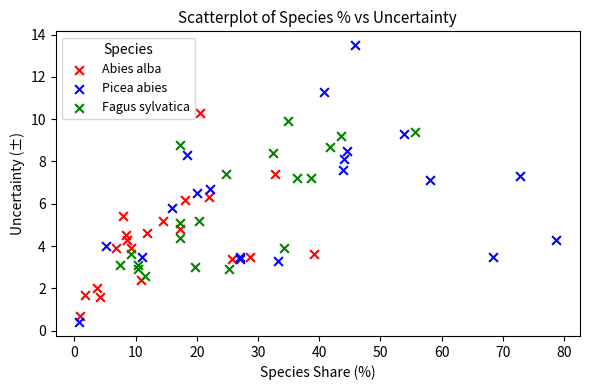

Which series has the widest spread of Y values?

Picea abies